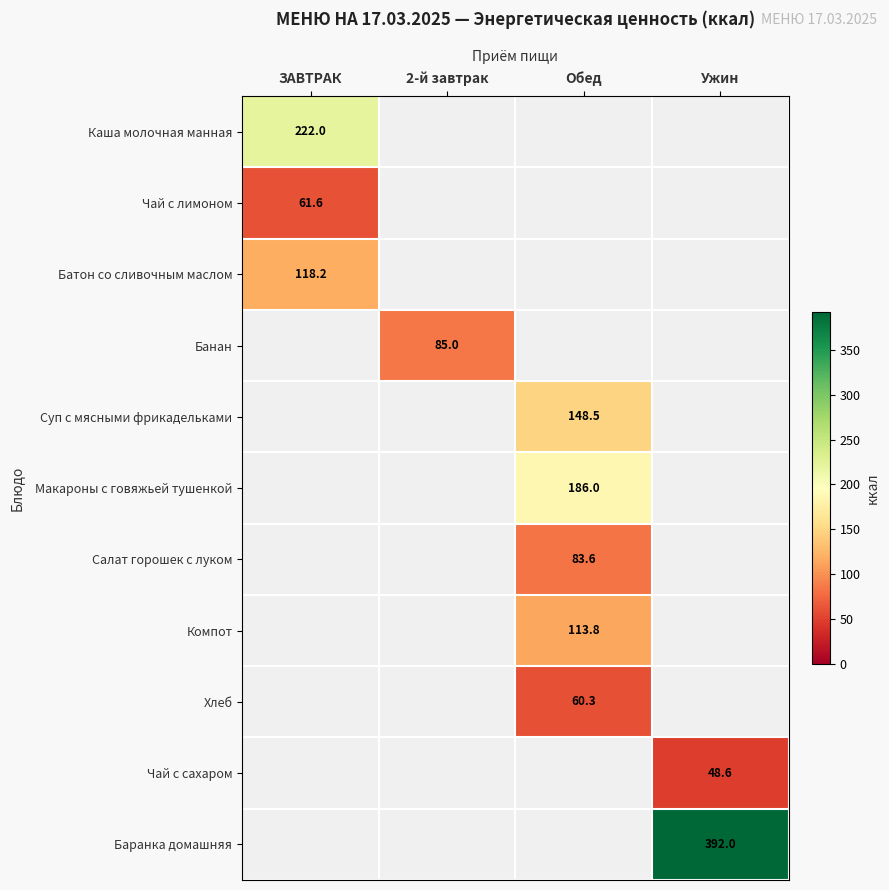

What is the maximum value shown in the chart?

392.0